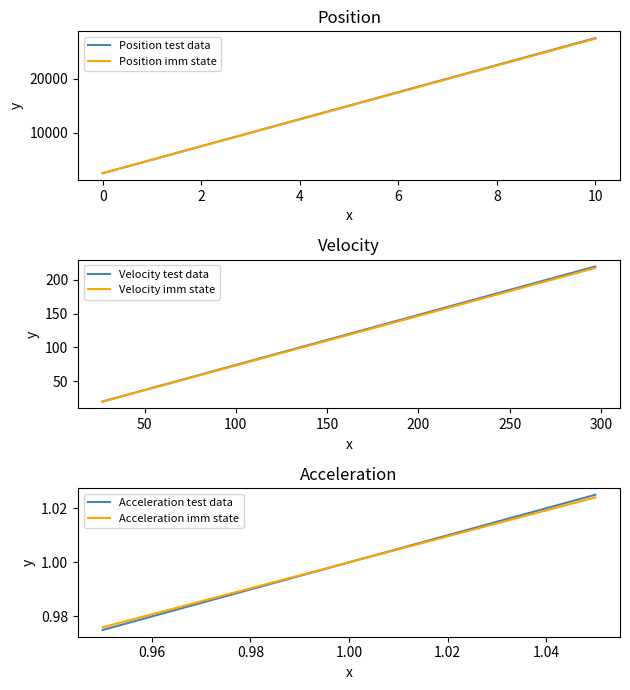

What value does the Position imm state series have at 9?

24900.0